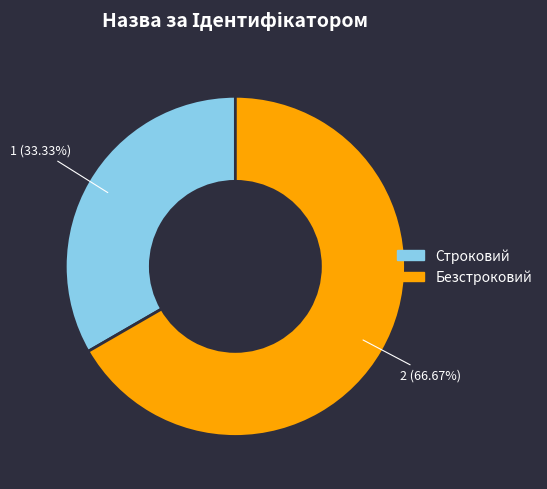

To the nearest percent, what portion does Безстроковий represent?

67%